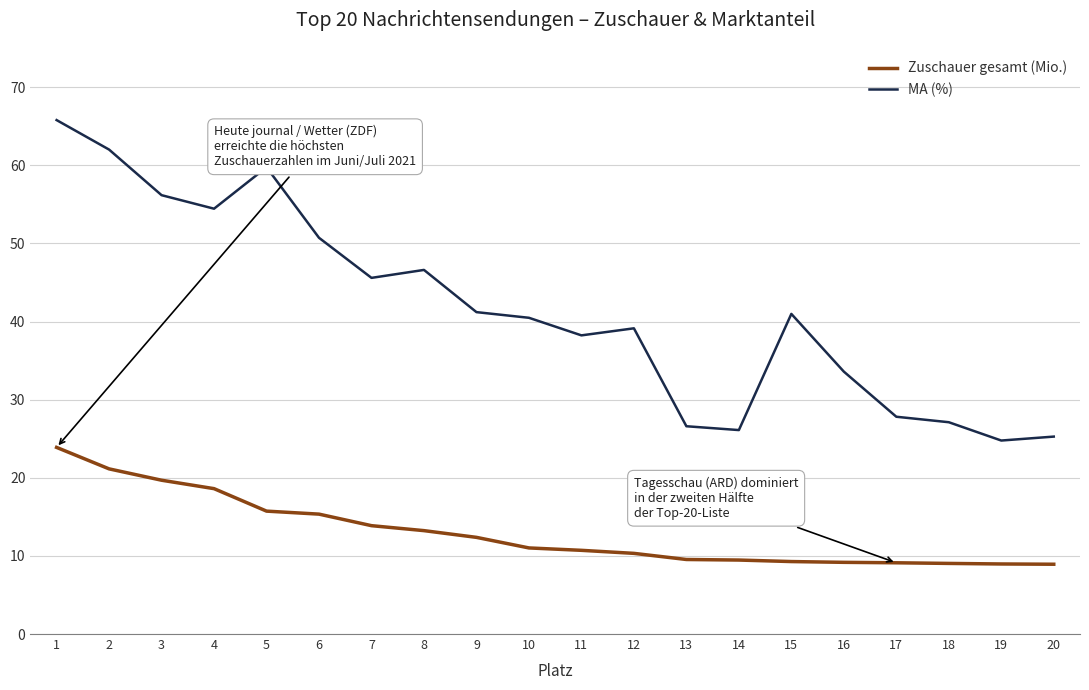

Which category has the highest value in the Zuschauer gesamt (Mio.) series?

1